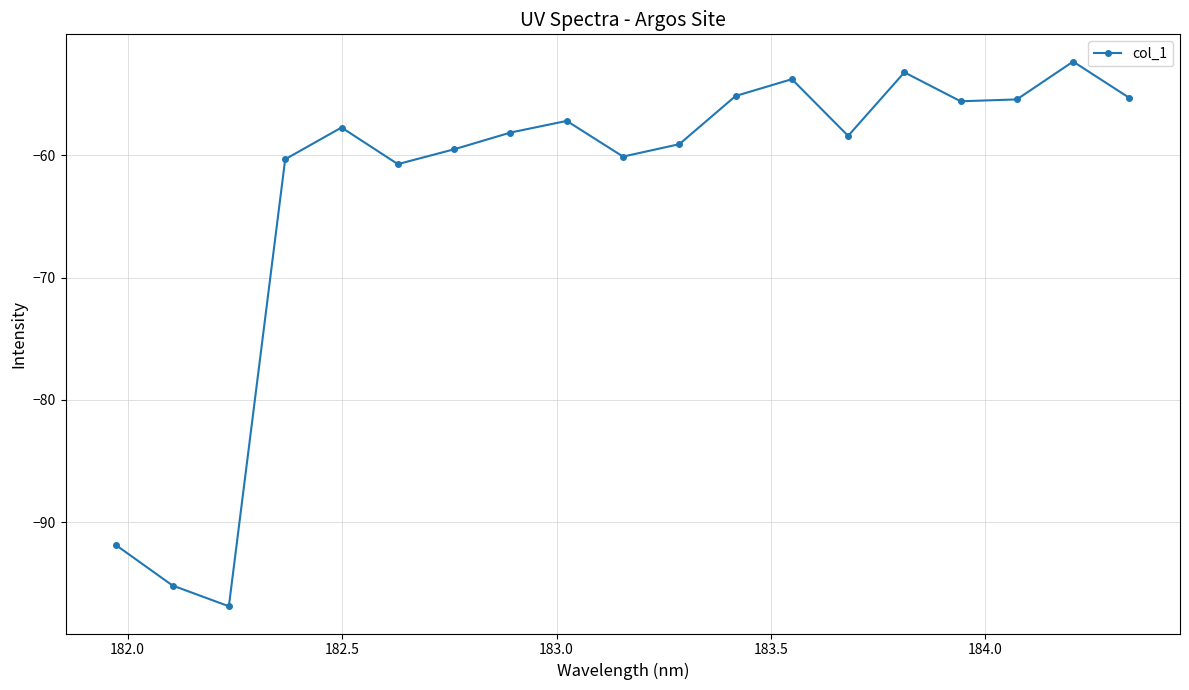

What is the value of the 17th point from the left?

-55.4